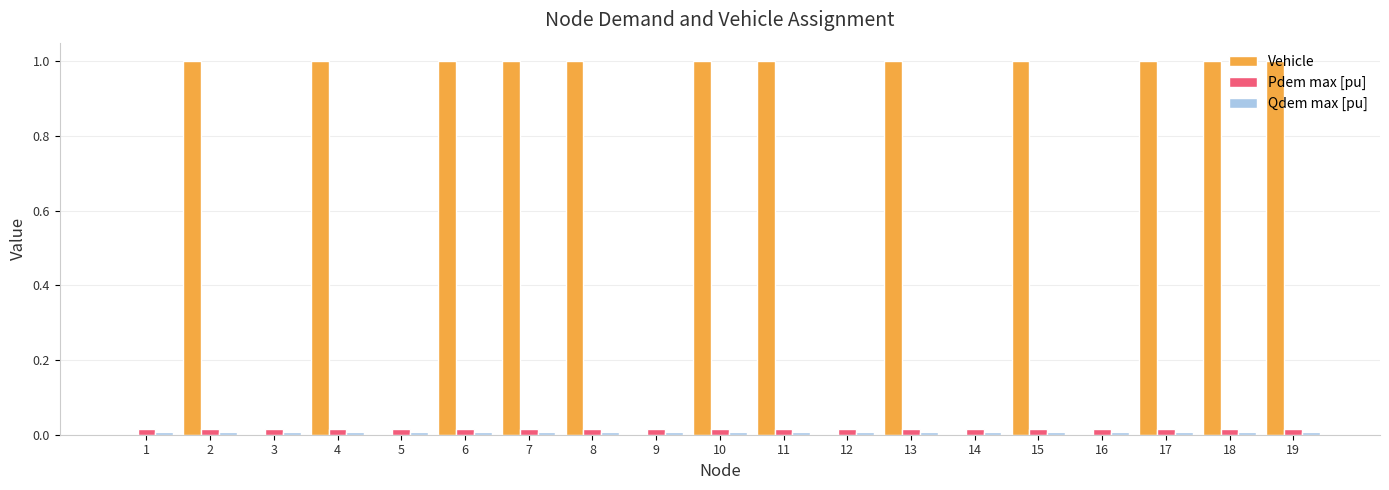

True or false: Pdem max [pu] has a value of 0.0 at 5.

True